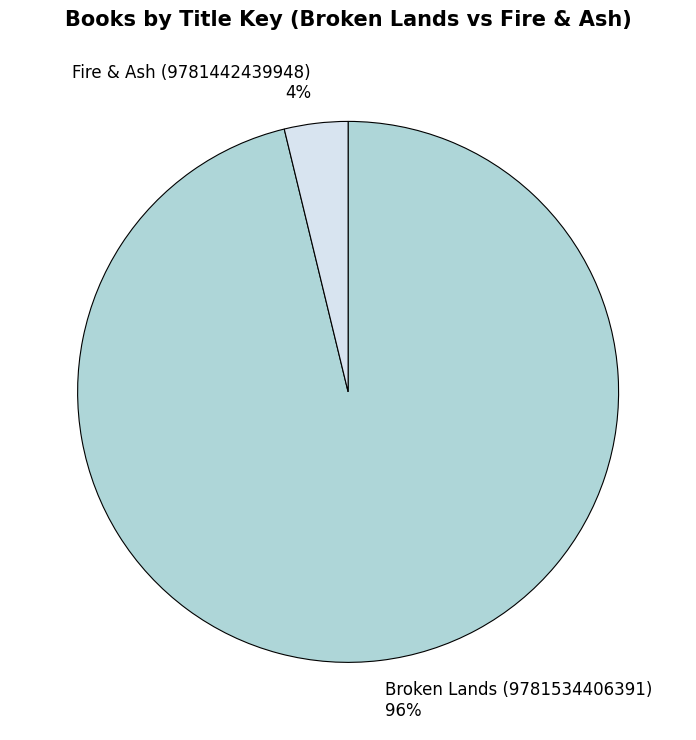

Rank the categories by value from highest to lowest.

Broken Lands (9781534406391), Fire & Ash (9781442439948)